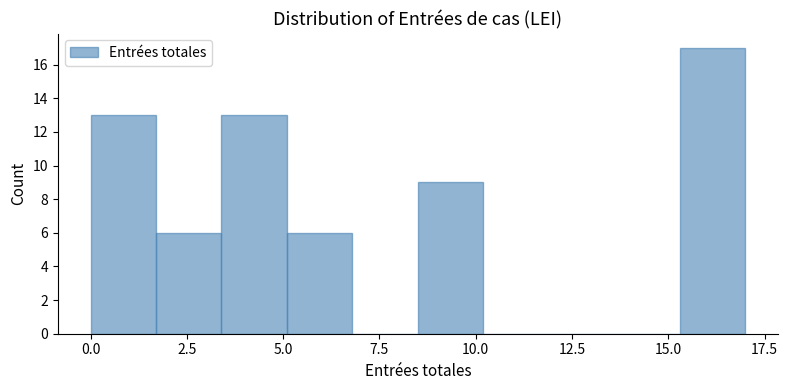

Read against the x-axis, roughly where is the centre of the tallest bar?

16.0